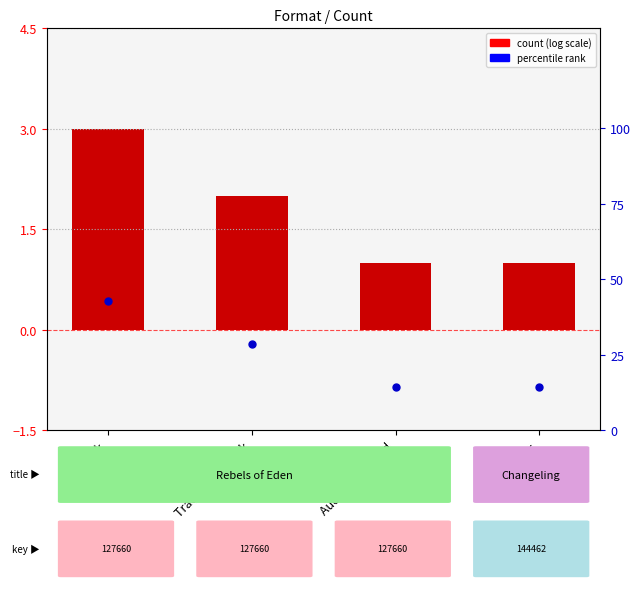

Which series contains the highest Y value?

Percentile